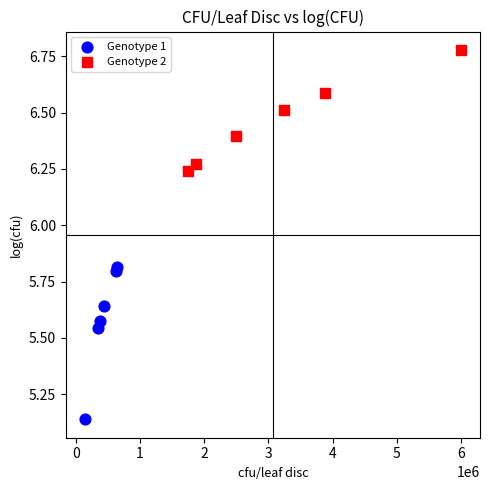

Which series contains the highest Y value?

Genotype 2